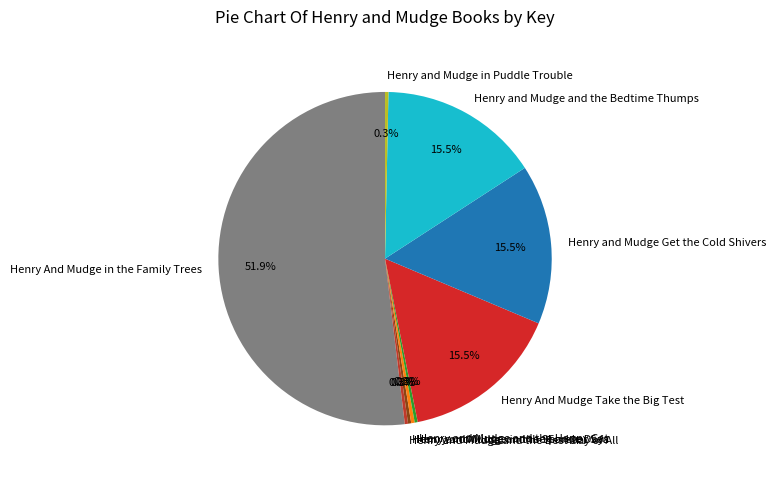

What is the ratio of the value at Henry and Mudge in Puddle Trouble to the value at Henry and Mudge in the Sparkle Days?

1.0